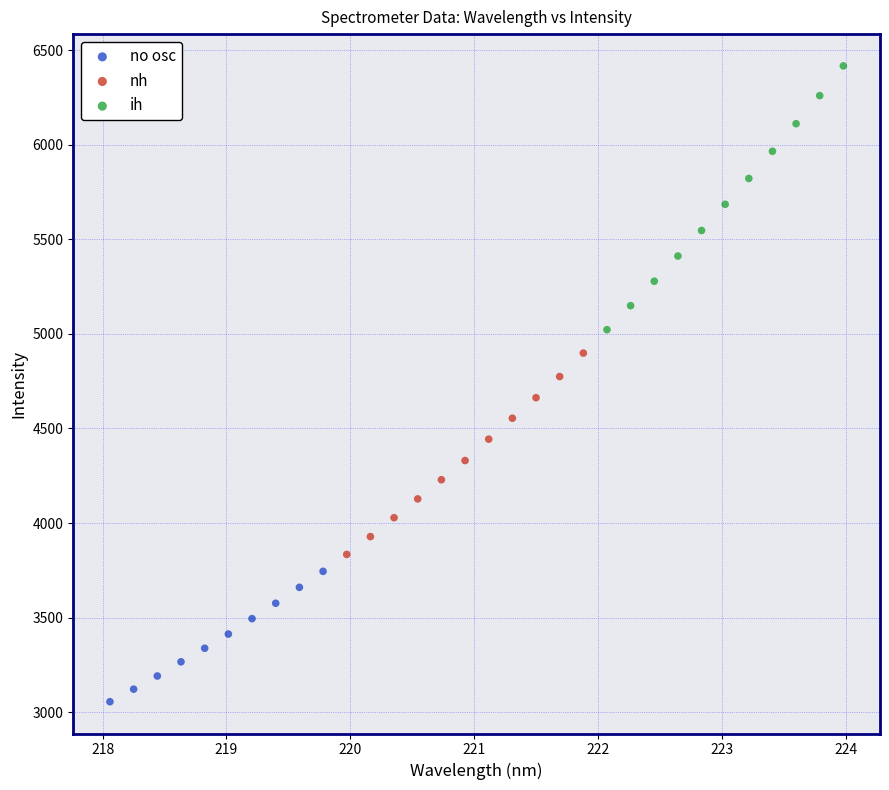

Which series reaches the maximum Y coordinate?

ih